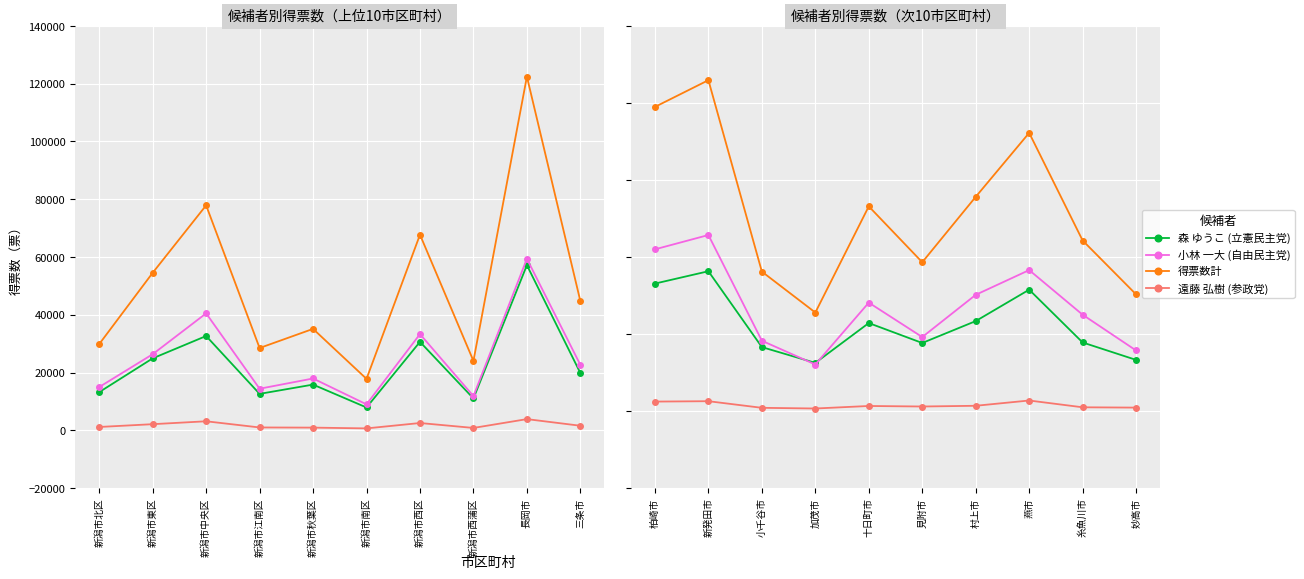

How many intersections are there between 小林 一大 (自由民主党) and 森 ゆうこ (立憲民主党)?

2